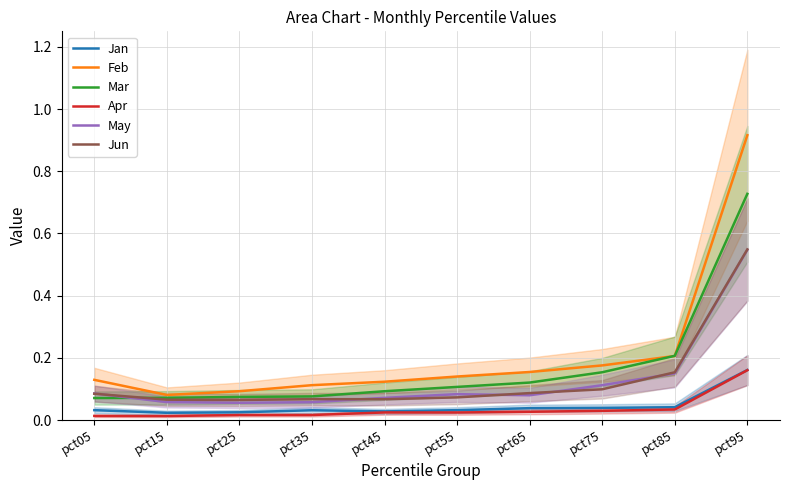

At which category does Apr reach its first local valley?

pct15